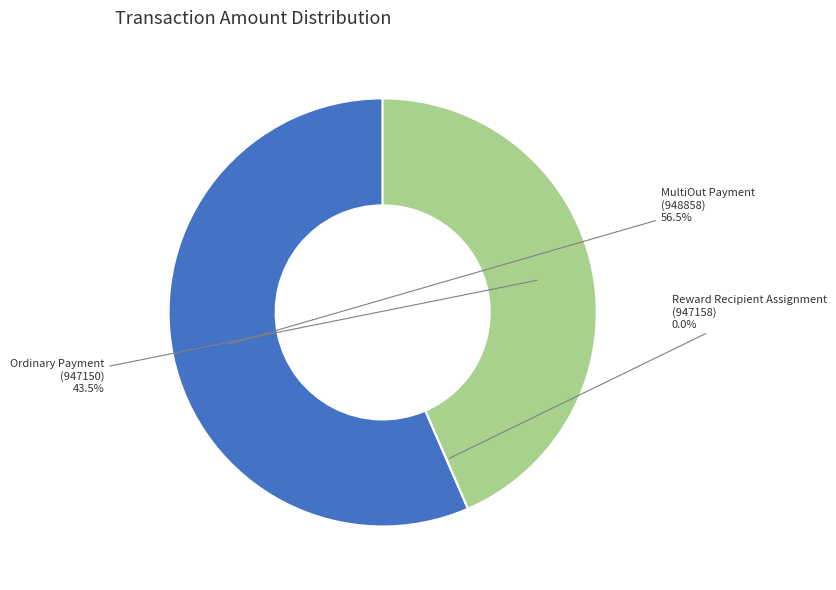

The Ordinary Payment
(947150) slice represents 43% of the pie. True or false?

True